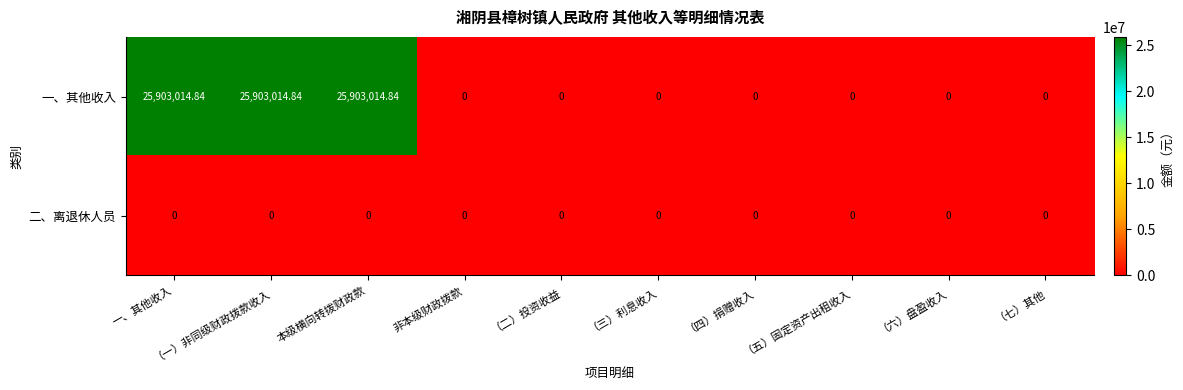

What is the spread (max minus min) of values at 一、其他收入?

25903014.8